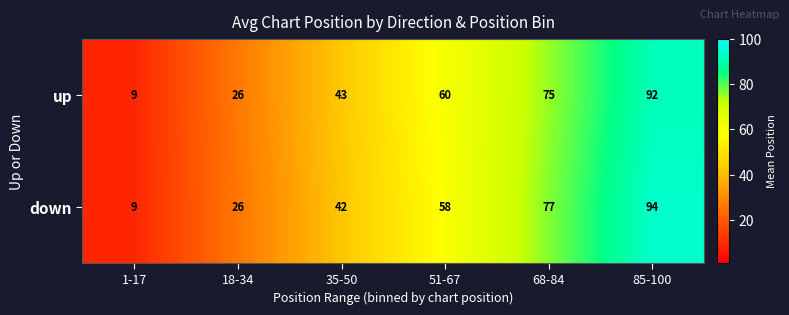

What is the sum of the up values at 35-50 and 1-17?

52